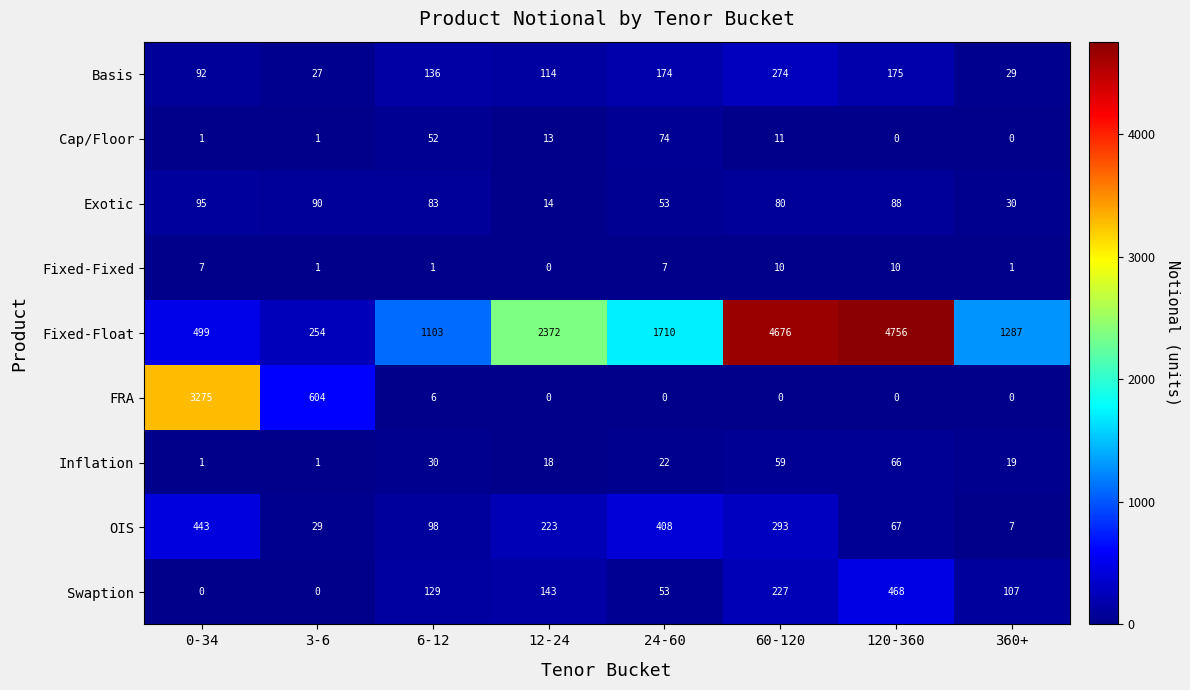

What value does the OIS series have at 6-12, to the nearest 50?

100